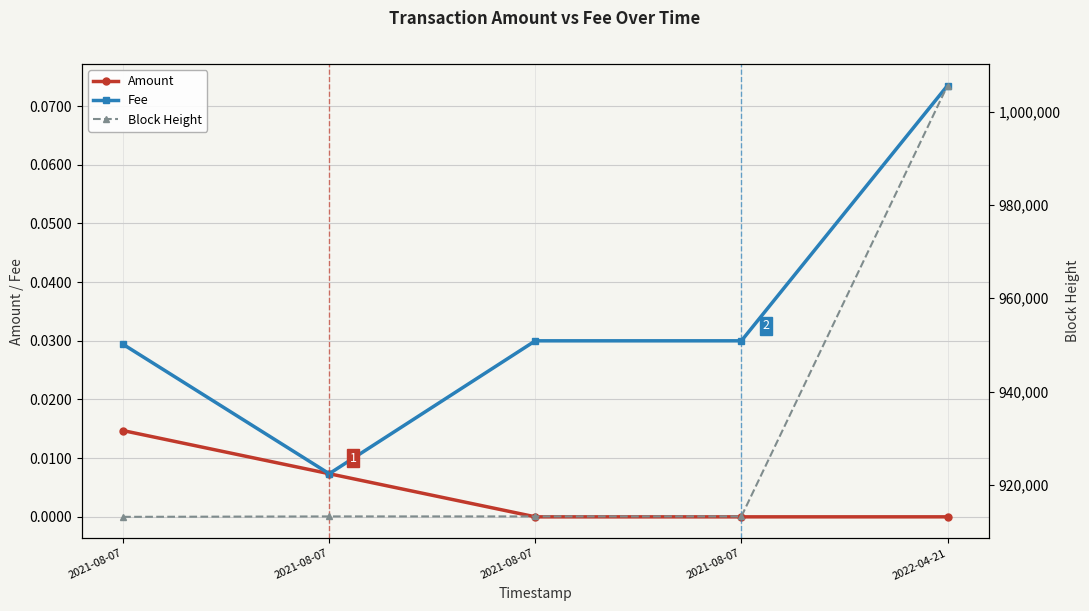

How many series are shown in this chart?

3